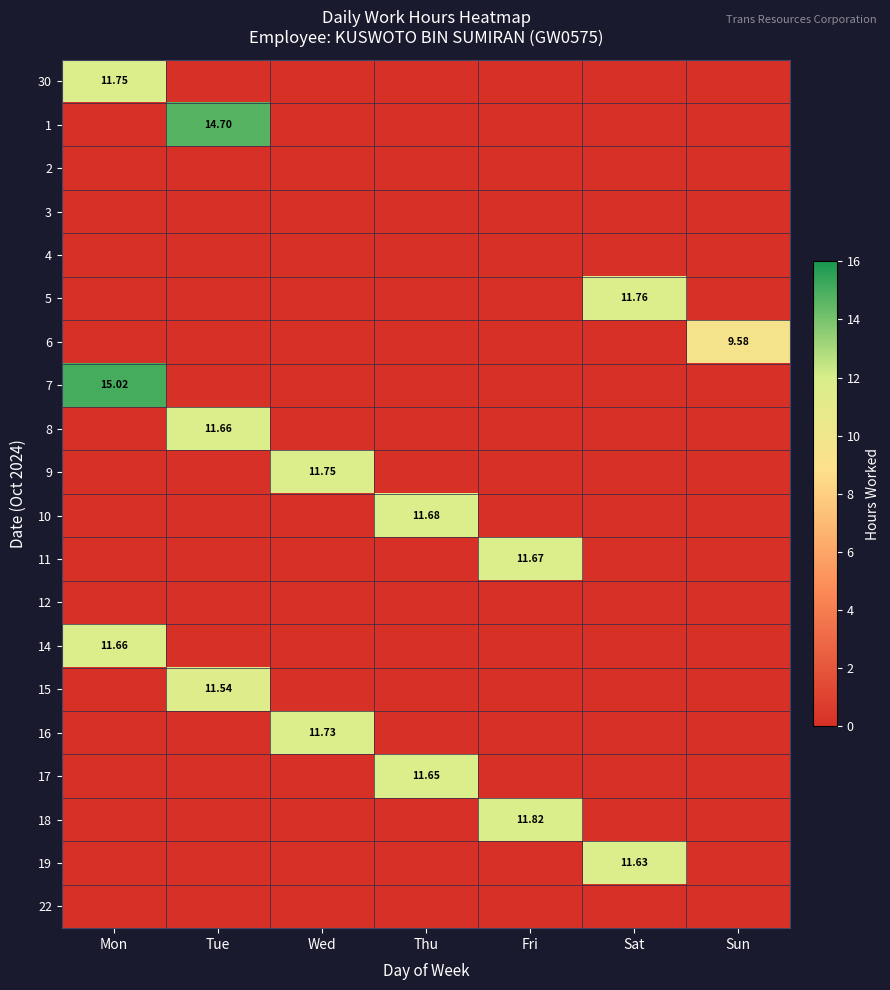

Is it true that 6 equals 0.0 at Tue?

True